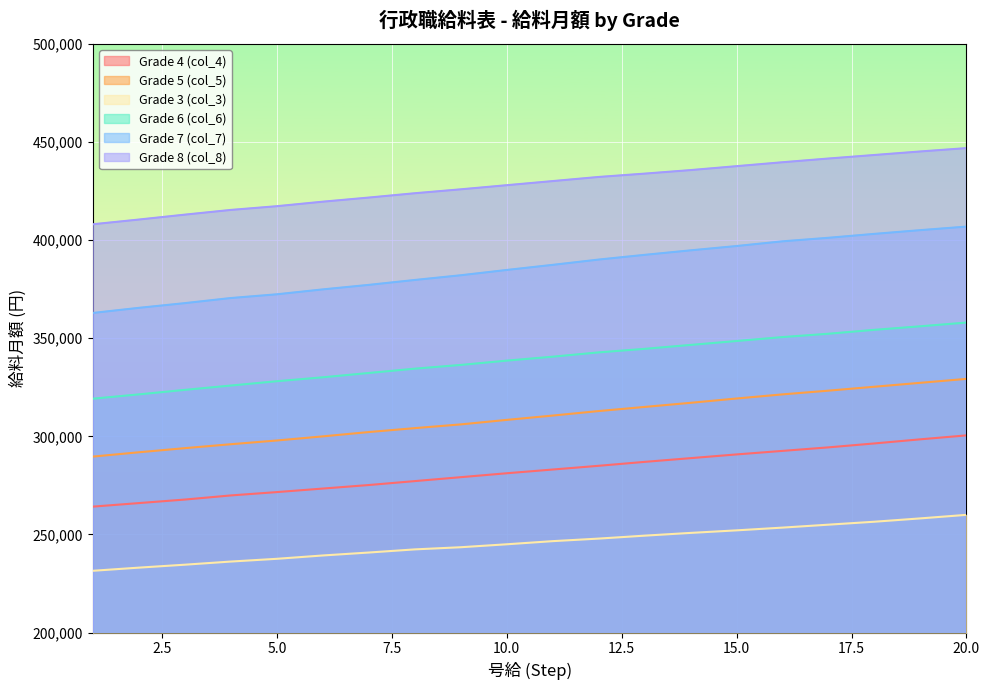

Rank the categories by Grade 6 (col_6) value from lowest to highest.

1, 2, 3, 4, 5, 6, 7, 8, 9, 10, 11, 12, 13, 14, 15, 16, 17, 18, 19, 20